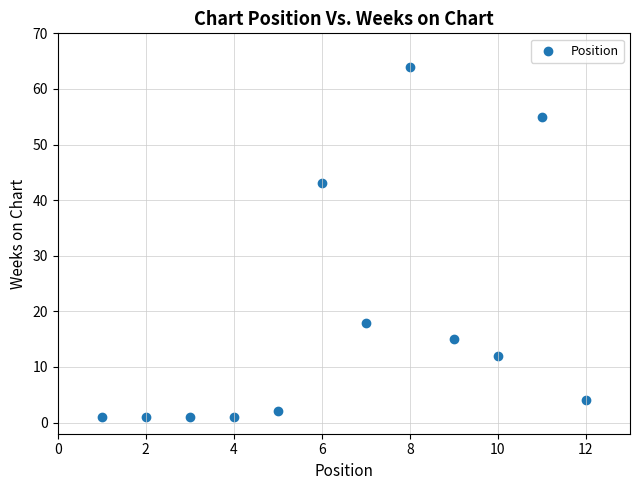

What is the range of X values (max minus min)?

11